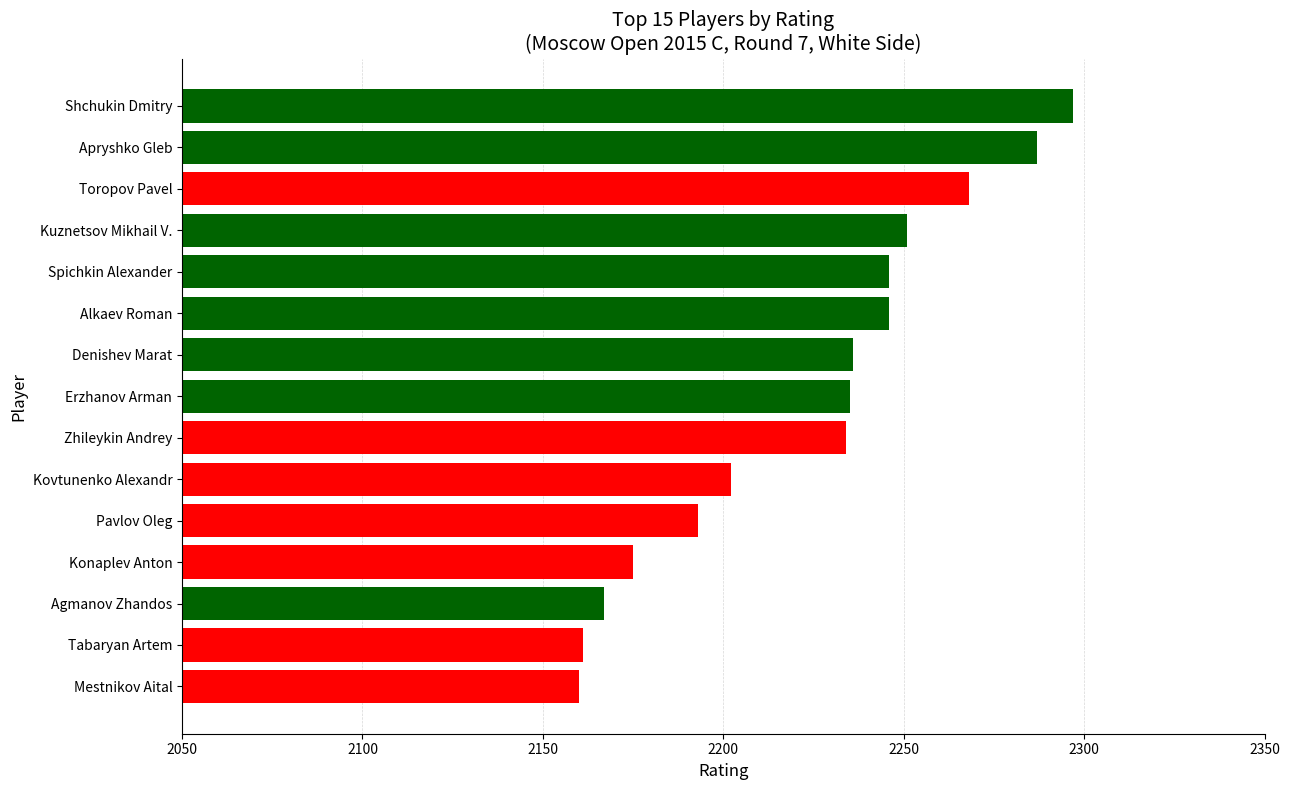

What is the smallest value displayed?

2160